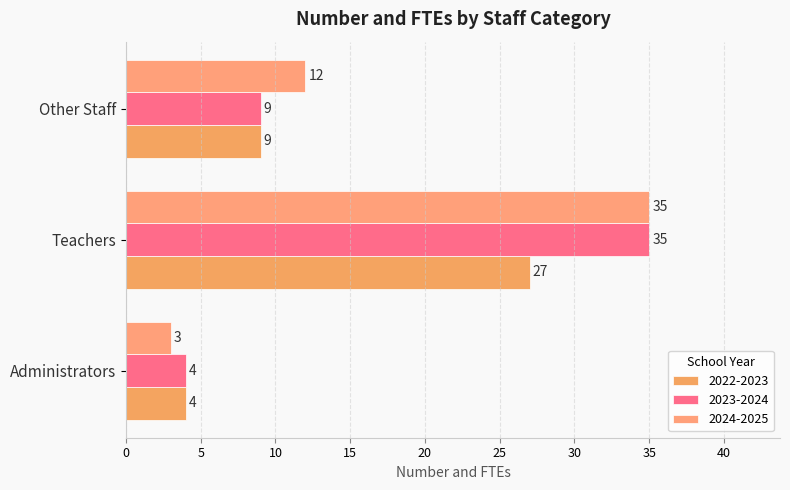

Which series has the widest spread of values?

2024-2025